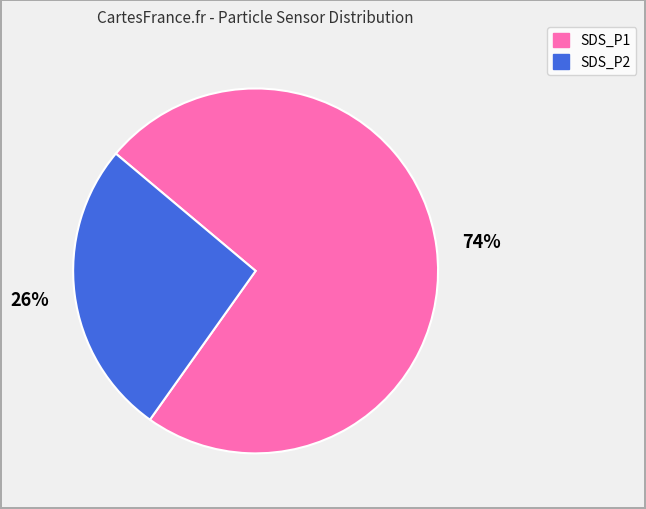

Do SDS_P1 and SDS_P2 together represent more than half of the pie?

Yes